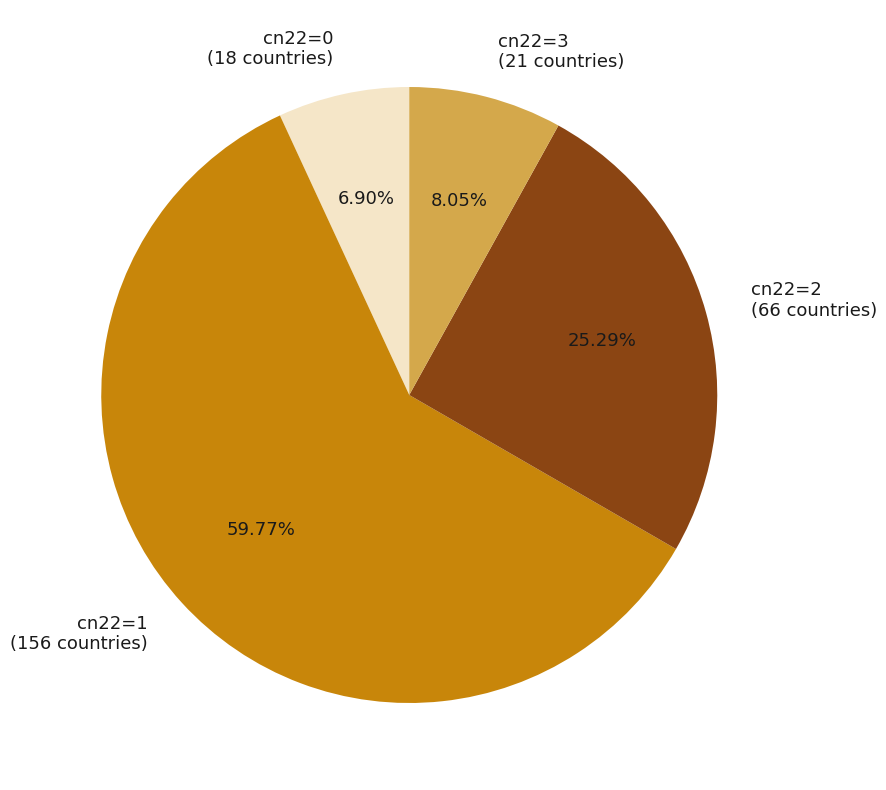

Approximately how many times larger is the value at cn22=1 compared to cn22=0?

8.7